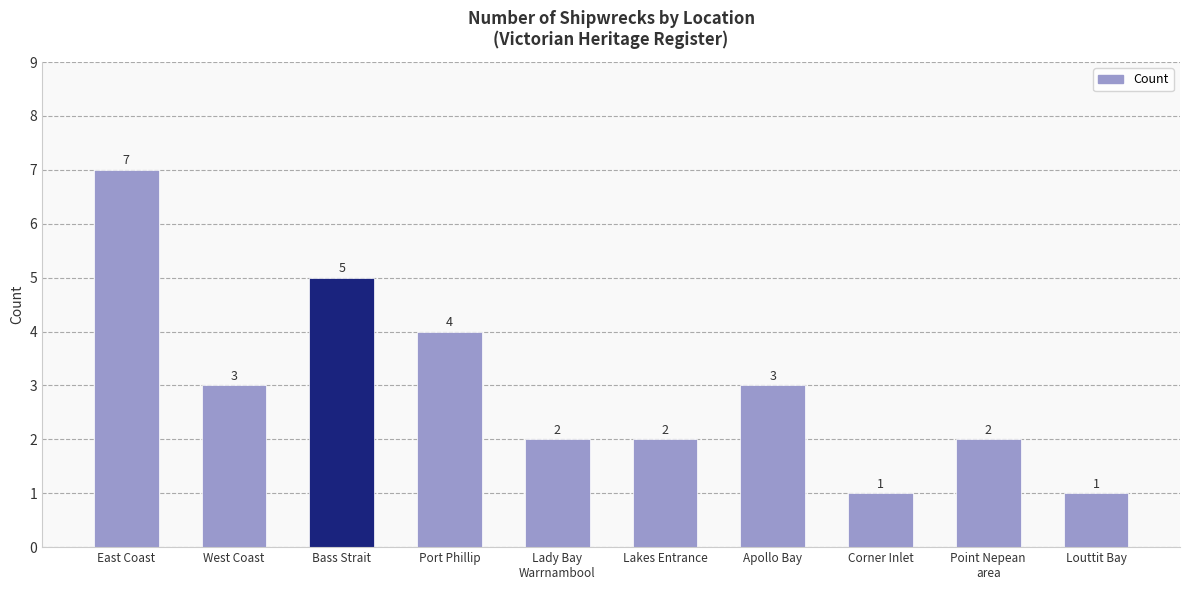

Where is the data nearest to the value 4?

Port Phillip